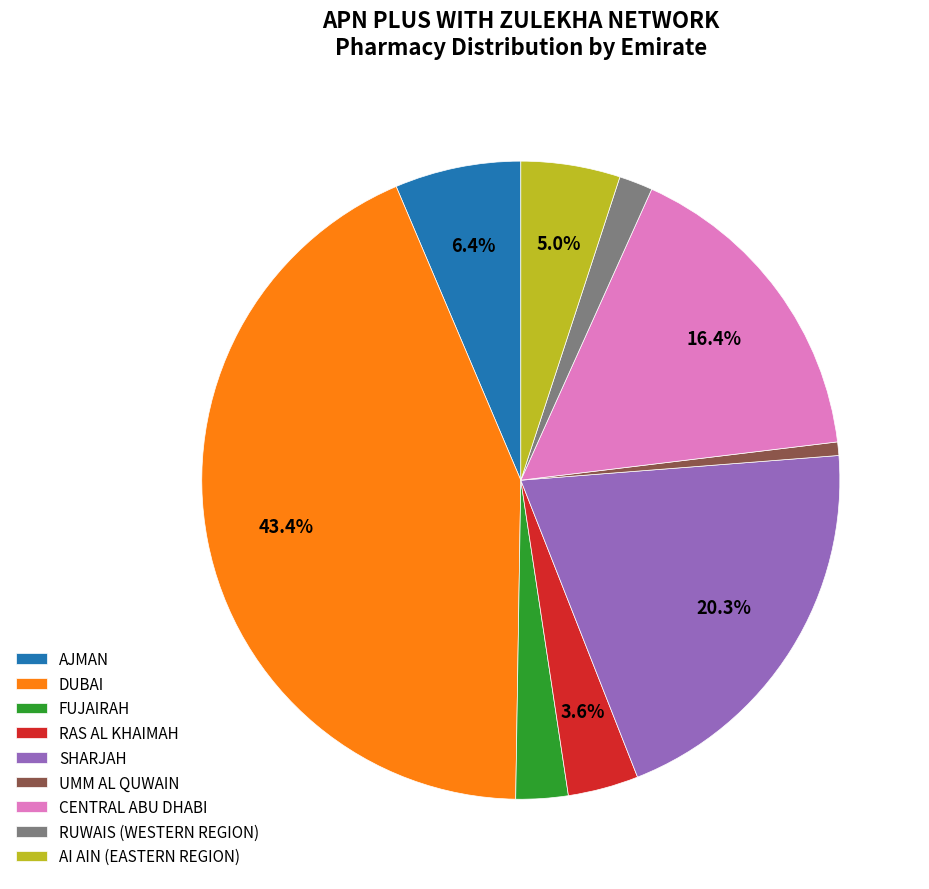

Which slice is the largest?

DUBAI